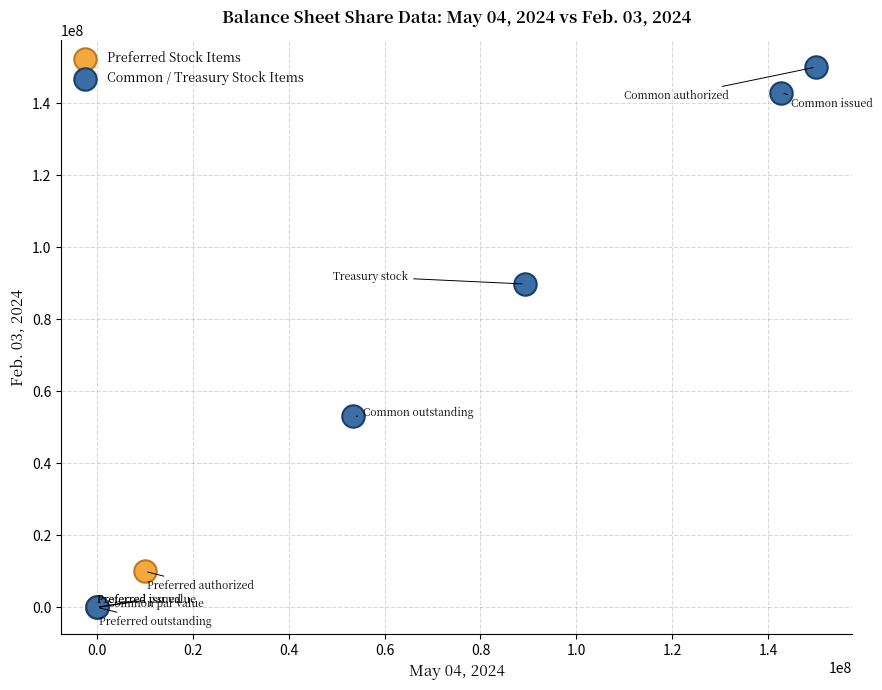

Which series contains the highest Y value?

Common / Treasury Stock Items